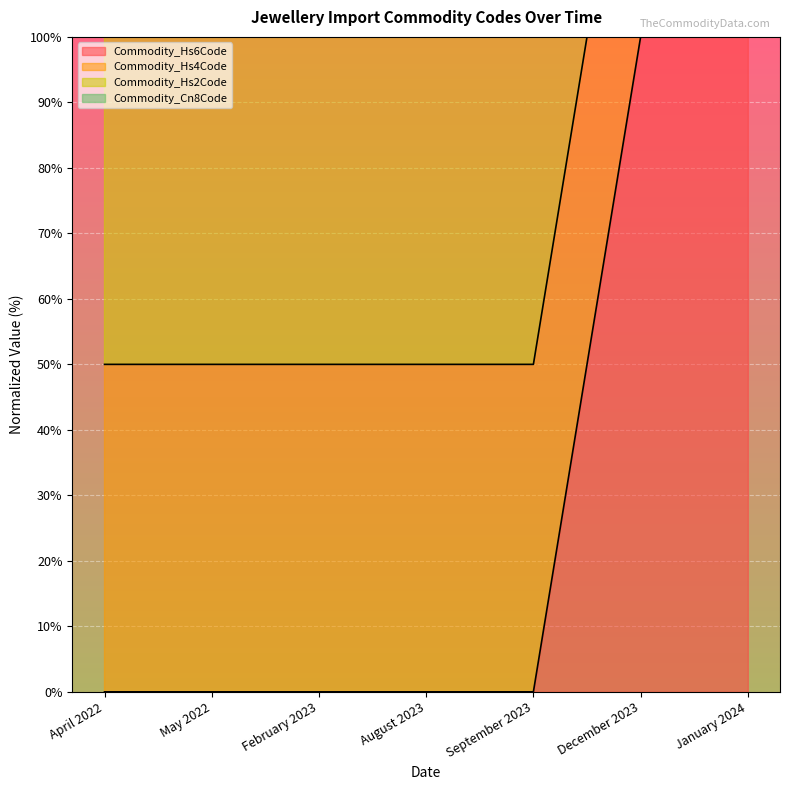

True or false: Commodity_Cn8Code has more than 0 interior local peaks.

False